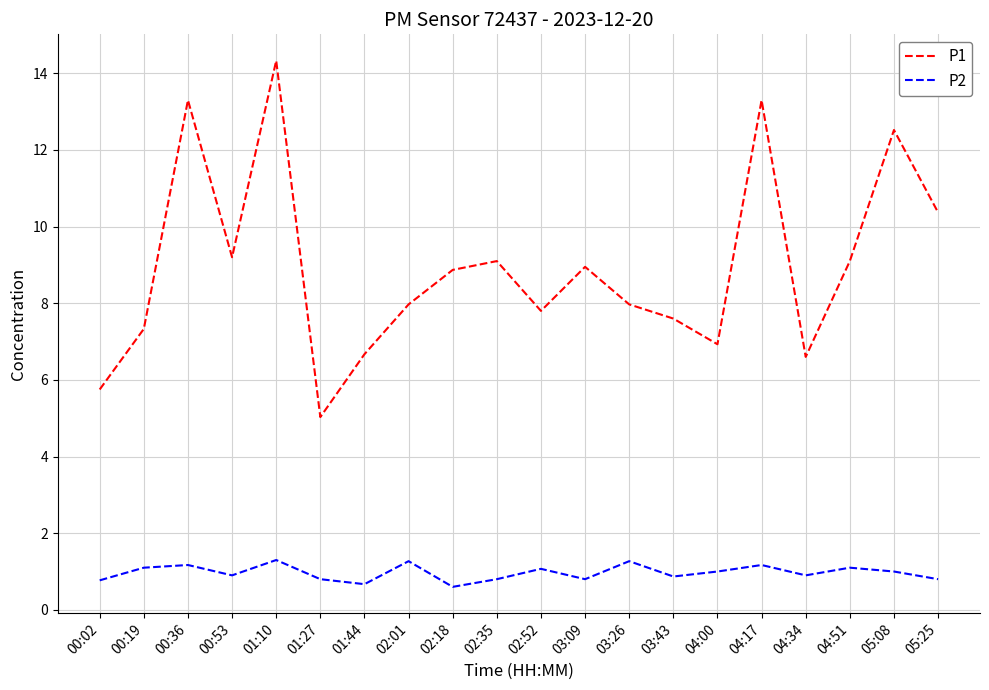

Is it true that P1 equals 19.6 at 04:17?

False